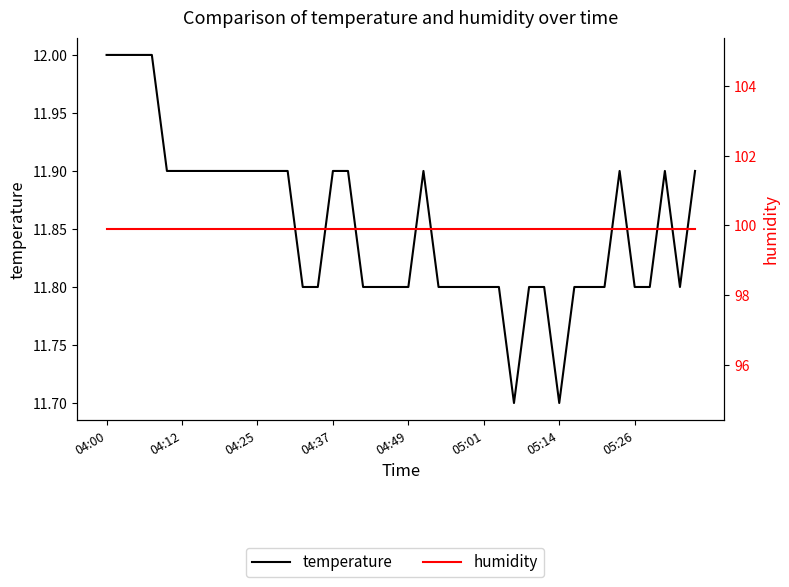

Rank the series by their average value, from lowest to highest.

temperature, humidity